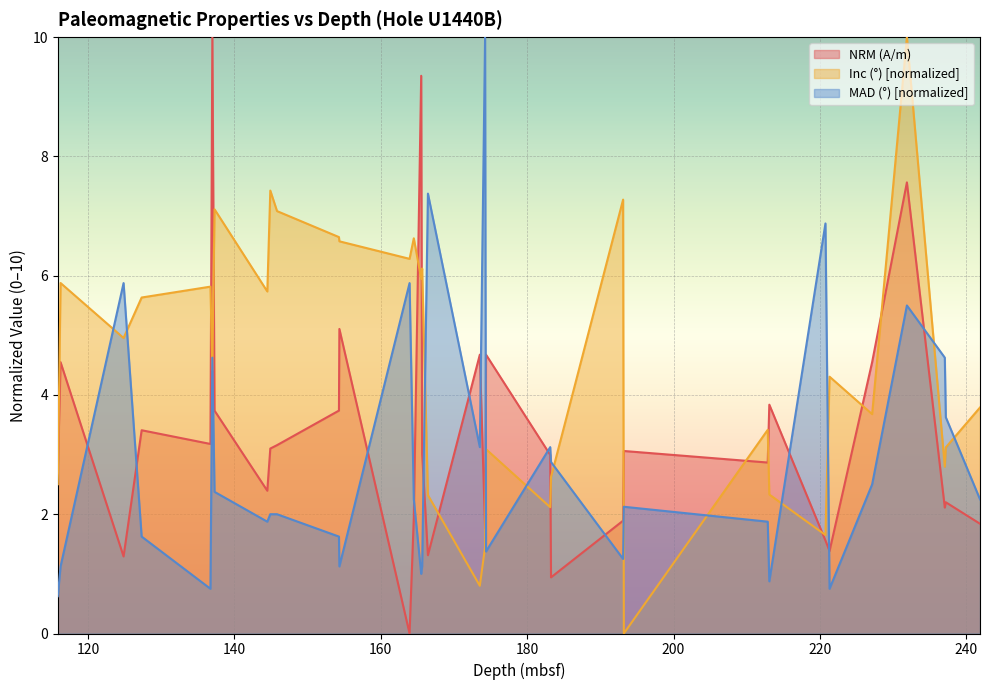

Which series has the largest total across all categories?

Inc (°) [normalized]